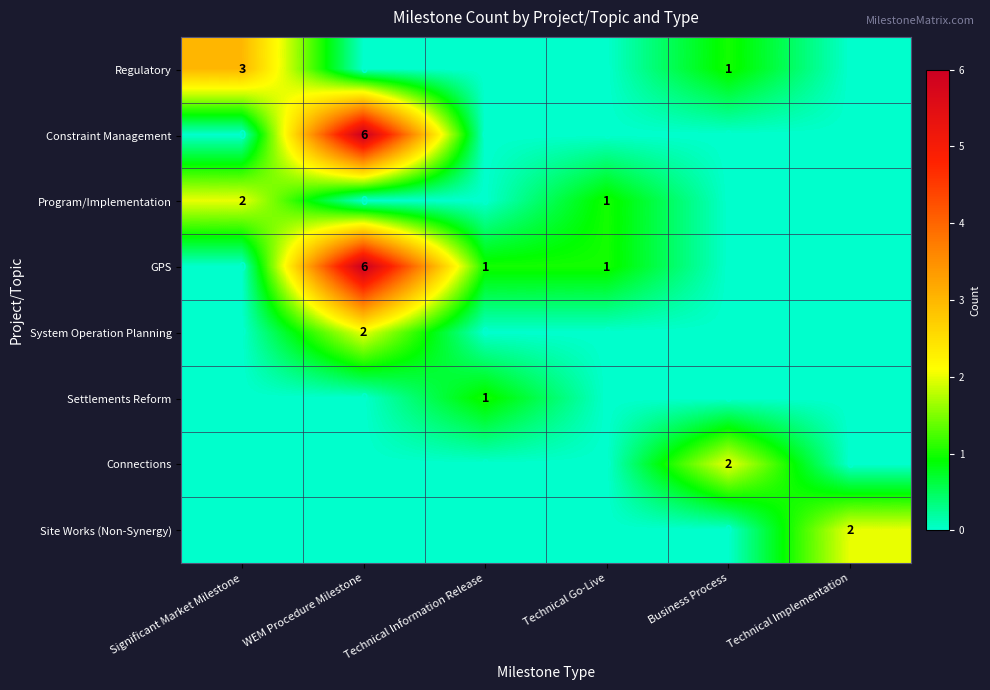

Which series has the largest total across all categories?

GPS